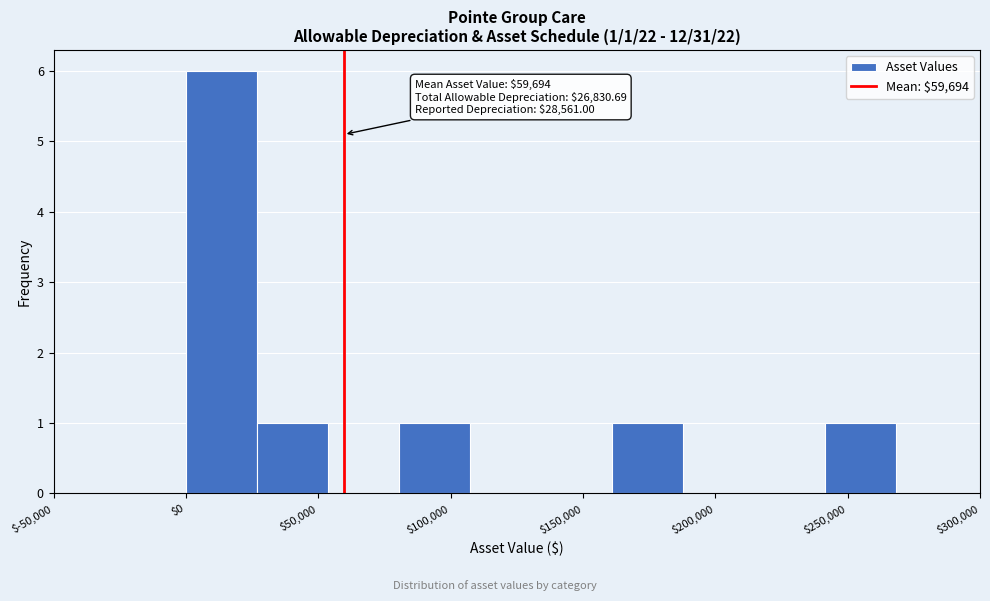

Which range on the x-axis has the tallest bar?

0 to 25000